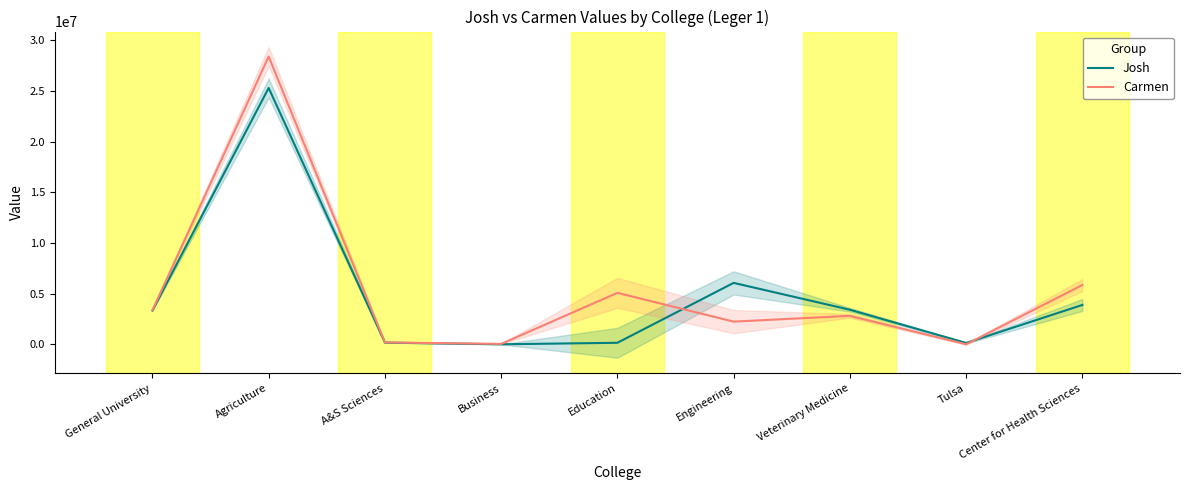

At how many categories does at least one series exceed 17628170?

1